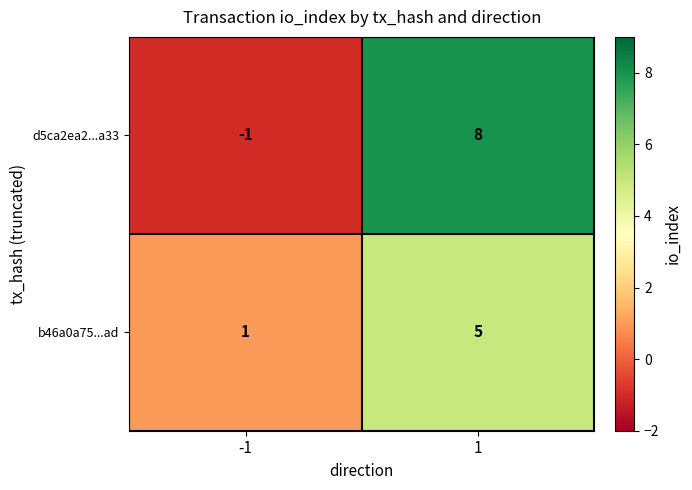

The d5ca2ea2...a33 series shows 5 at 1. True or false?

False